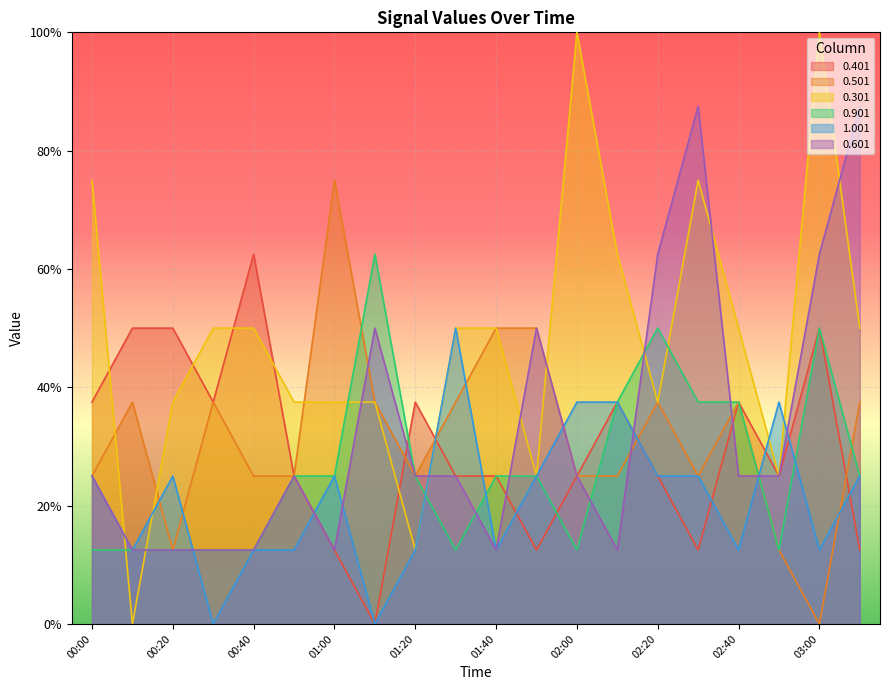

Reading right to left, extract all data points from this chart.

0.401: 0.1	0.5	0.2	0.4	0.1	0.2	0.4	0.2	0.1	0.2	0.2	0.4	0.0	0.1	0.2	0.6	0.4	0.5	0.5	0.4
0.501: 0.4	0.0	0.1	0.4	0.2	0.4	0.2	0.2	0.5	0.5	0.4	0.2	0.4	0.8	0.2	0.2	0.4	0.1	0.4	0.2
0.301: 0.5	1.0	0.2	0.5	0.8	0.4	0.6	1.0	0.2	0.5	0.5	0.1	0.4	0.4	0.4	0.5	0.5	0.4	0.0	0.8
0.901: 0.2	0.5	0.1	0.4	0.4	0.5	0.4	0.1	0.2	0.2	0.1	0.2	0.6	0.2	0.2	0.1	0.1	0.1	0.1	0.1
1.001: 0.2	0.1	0.4	0.1	0.2	0.2	0.4	0.4	0.2	0.1	0.5	0.1	0.0	0.2	0.1	0.1	0.0	0.2	0.1	0.2
0.601: 0.9	0.6	0.2	0.2	0.9	0.6	0.1	0.2	0.5	0.1	0.2	0.2	0.5	0.1	0.2	0.1	0.1	0.1	0.1	0.2